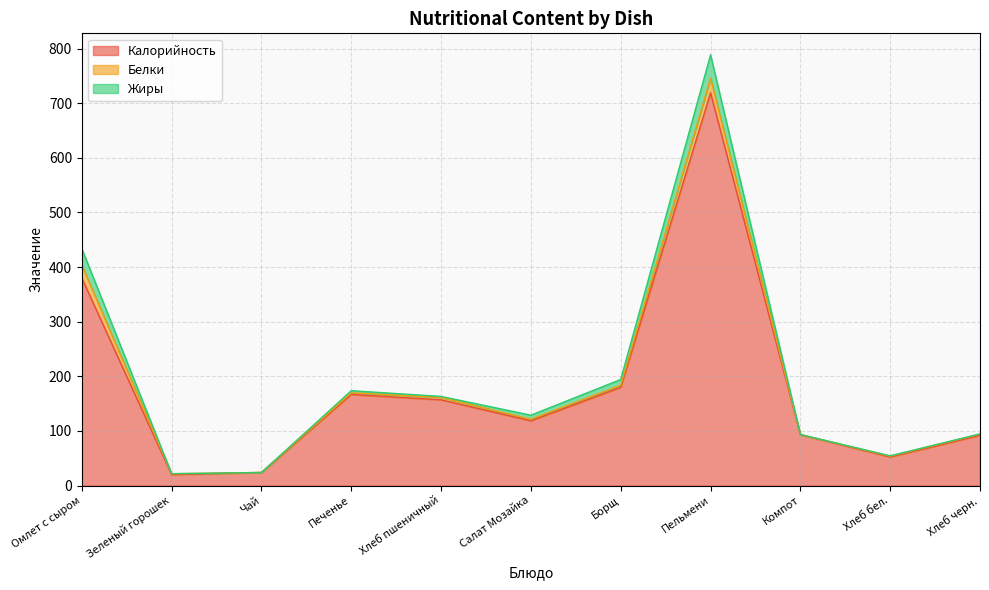

Between Компот and Чай, which is larger?

Компот